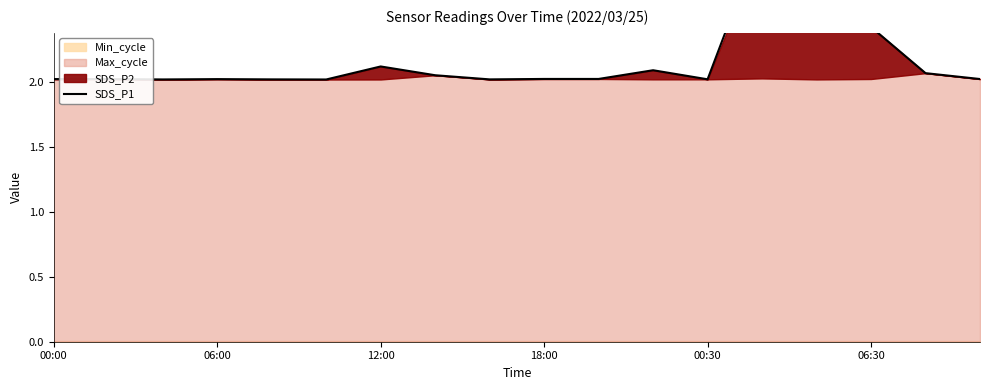

Where is the first local maximum?

06:00